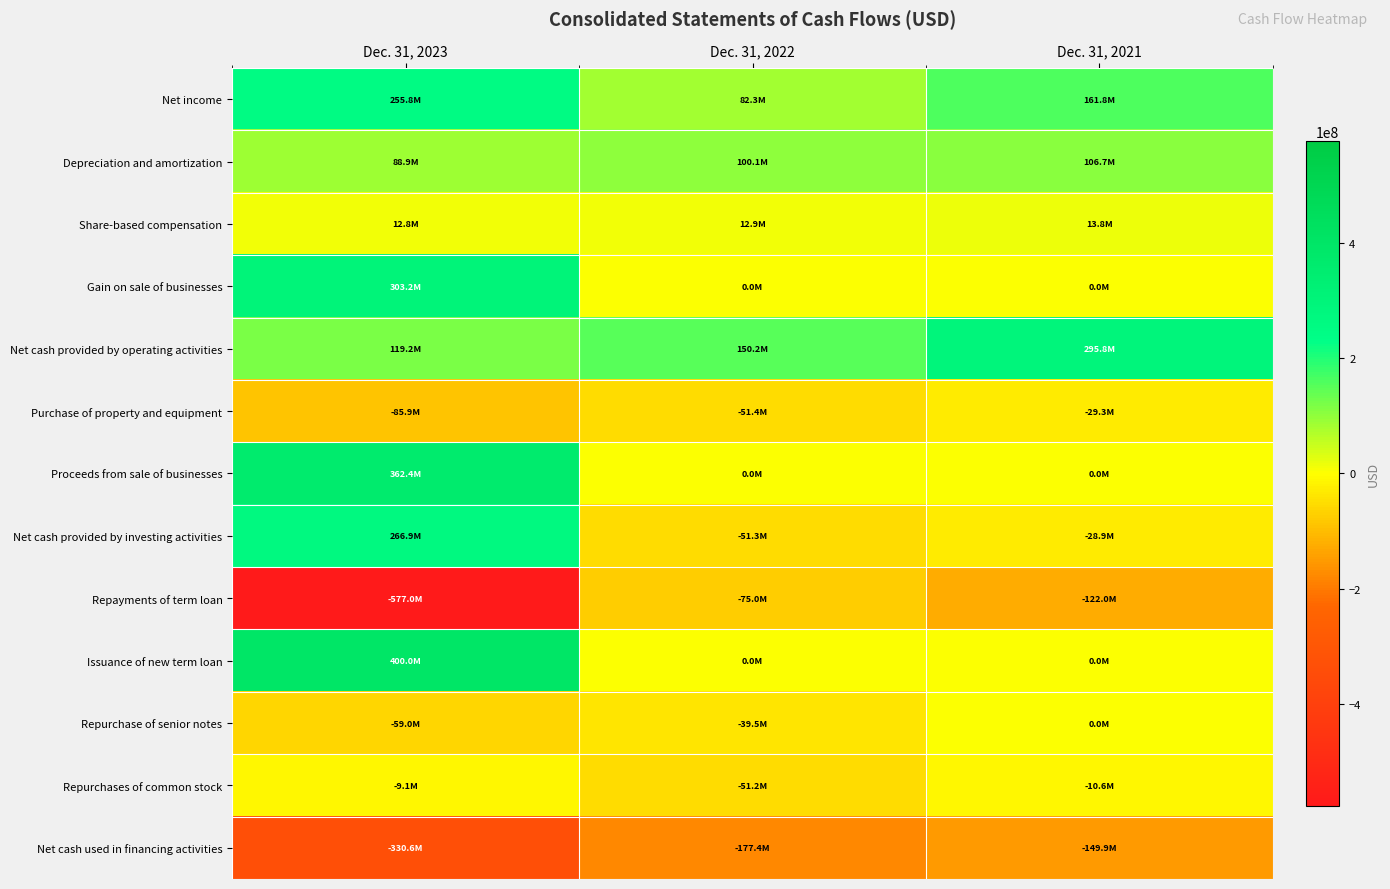

Between Dec. 31, 2023 and Dec. 31, 2022, which series saw the biggest shift?

Repayments of term loan